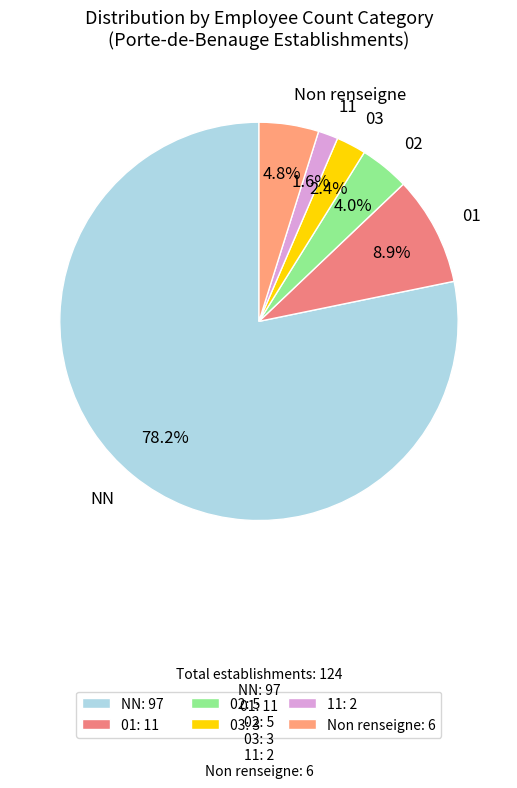

What percentage do Non renseigne and 01 together represent?

13.7%